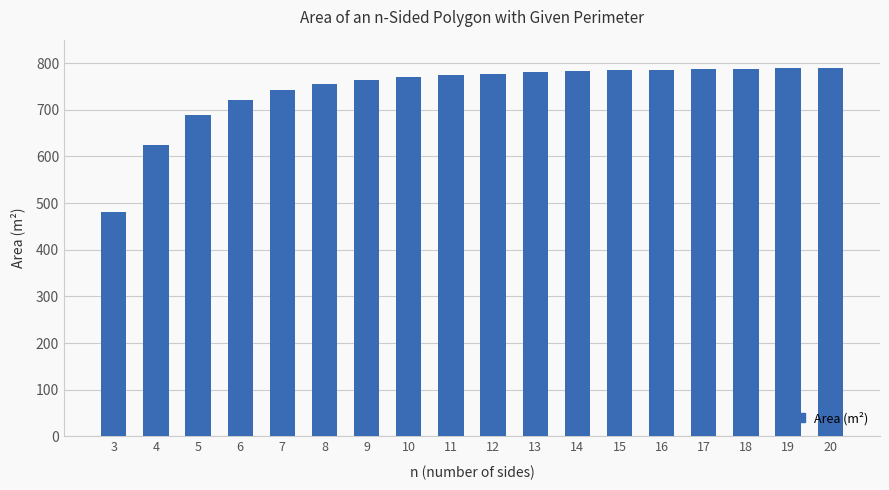

The chart shows a value of 1384.3 at 17. True or false?

False